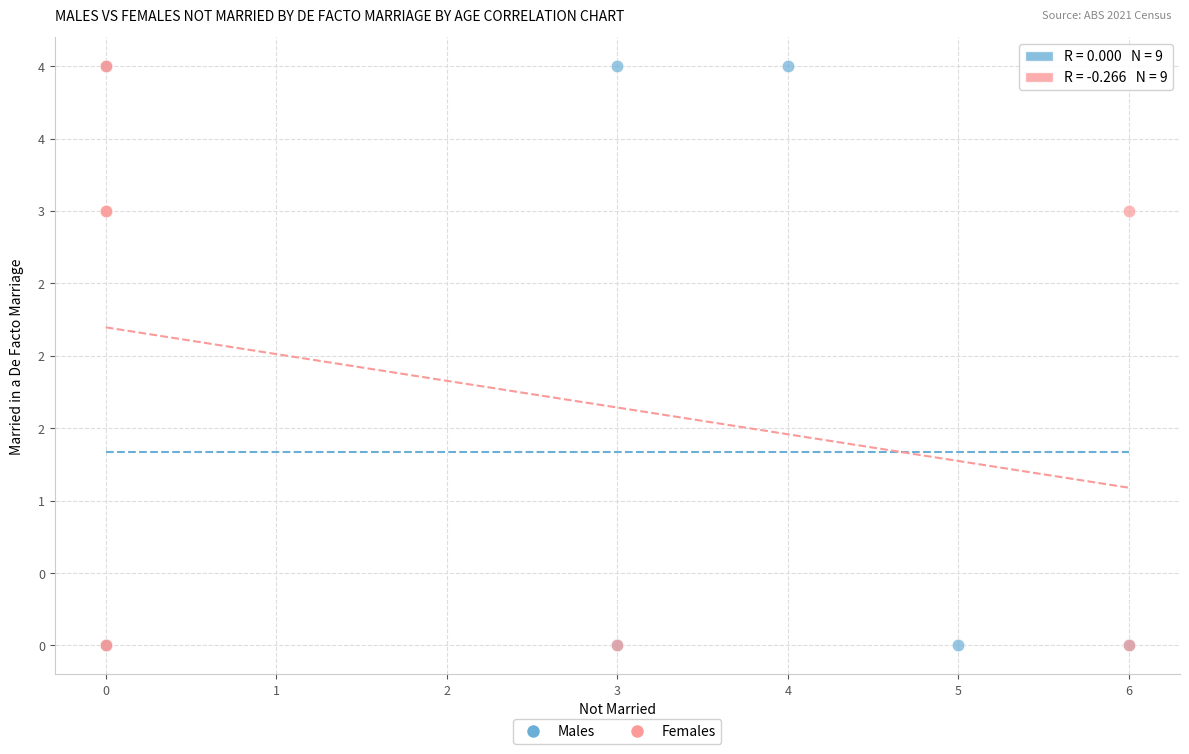

What are all the series names shown in the legend?

Males, Females